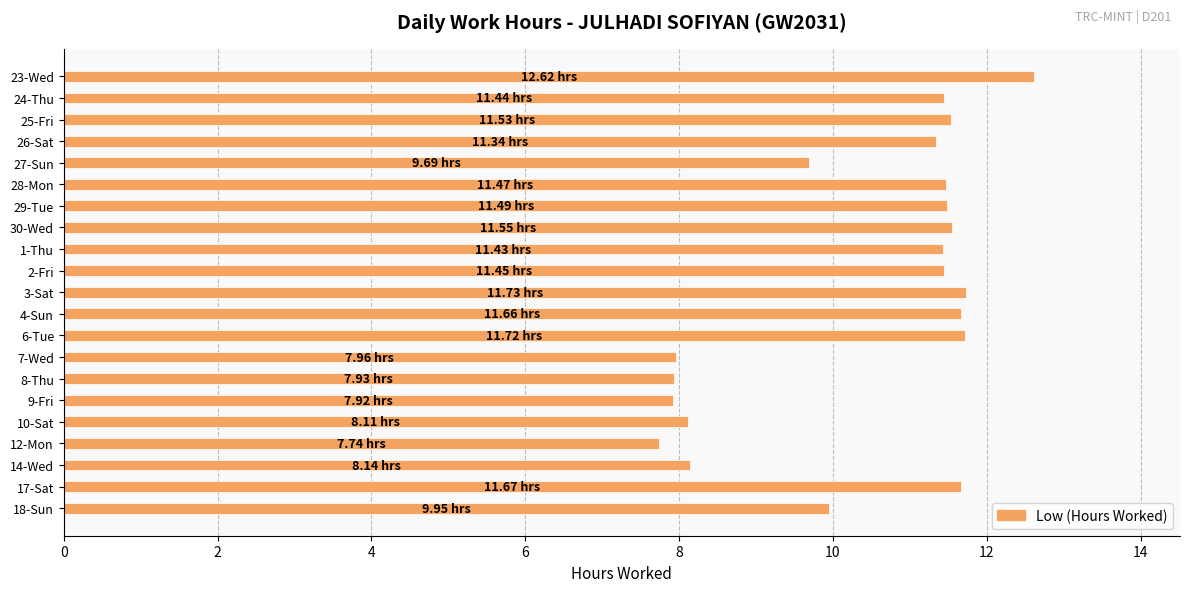

What is the average value?

10.4